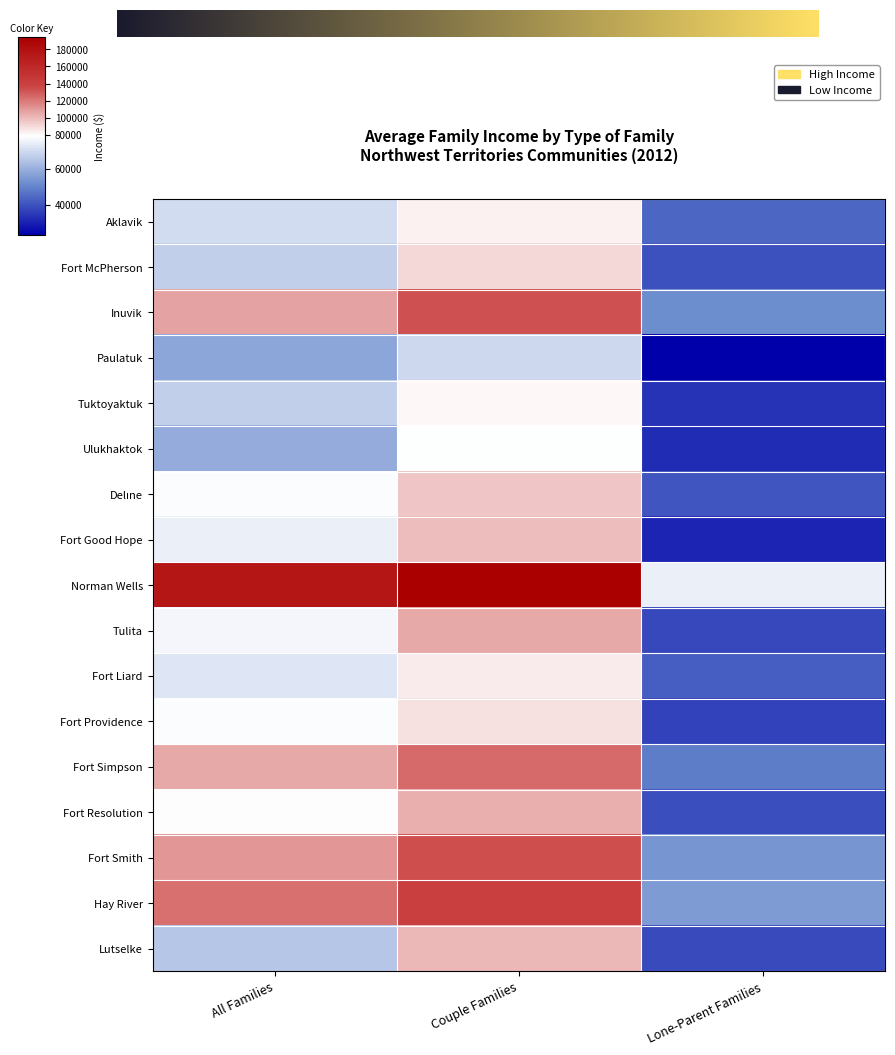

The Paulatuk series shows 17384.6 at All Families. True or false?

False